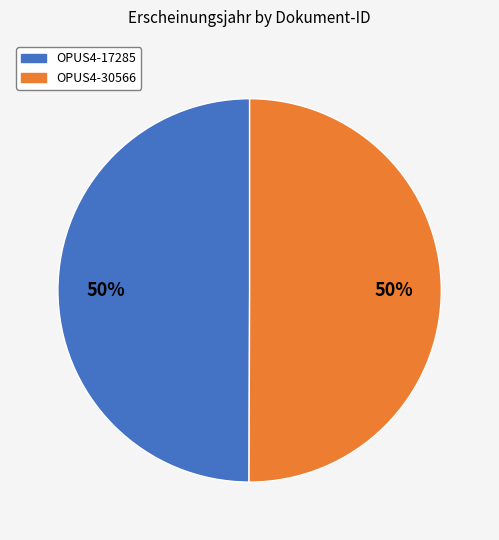

To the nearest percent, what portion does OPUS4-30566 represent?

50%